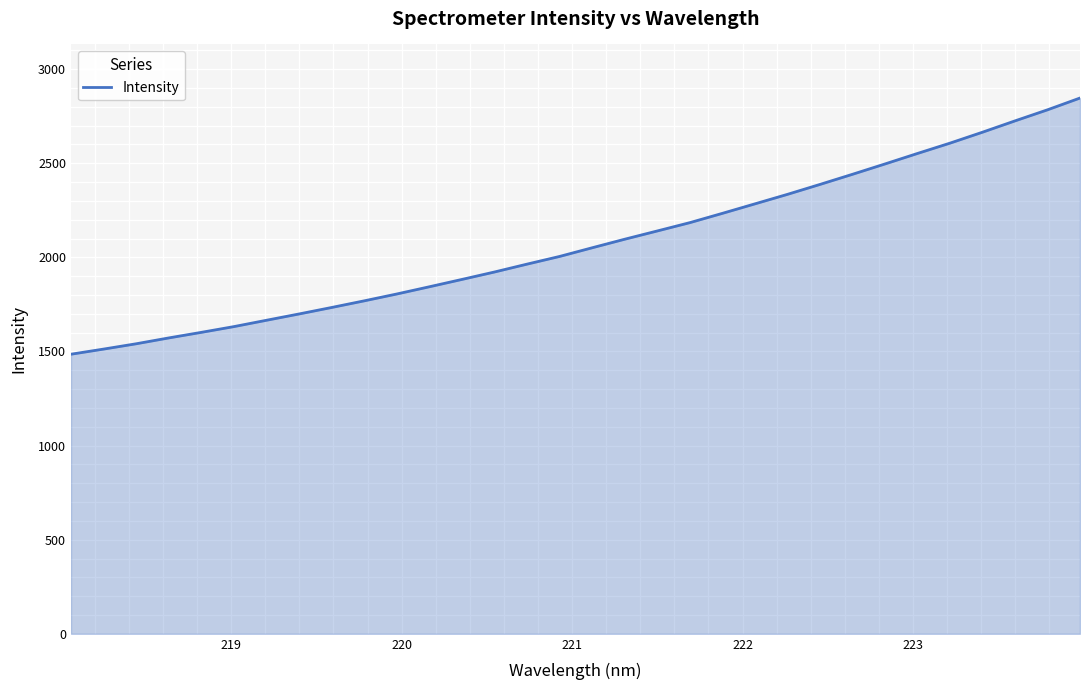

What is the difference between the maximum and minimum values?

1361.1